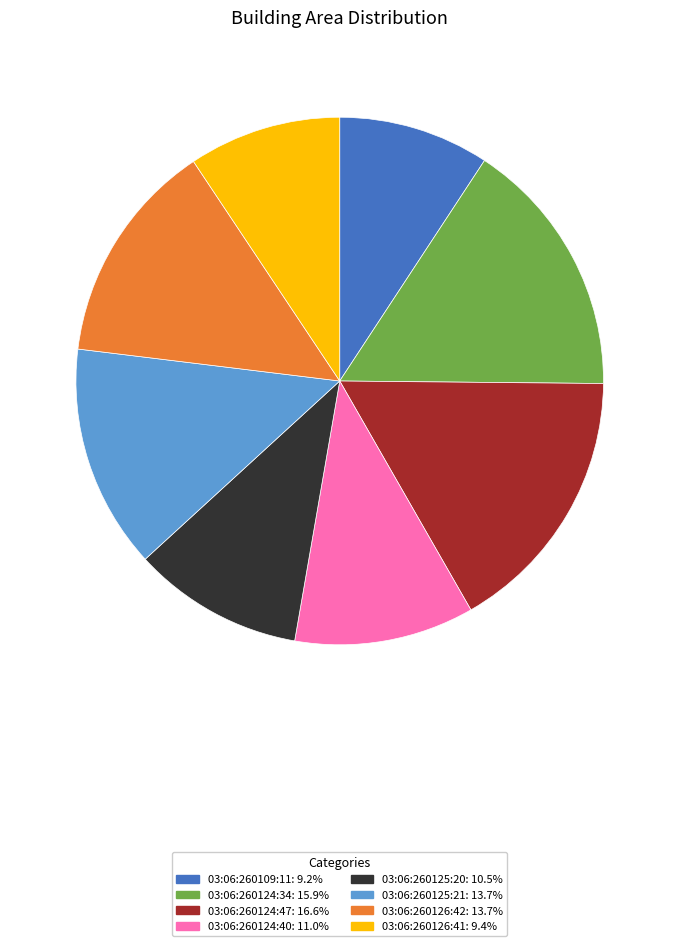

Approximately how many times larger is the value at 03:06:260124:40: 11.0% compared to 03:06:260124:34: 15.9%?

0.7